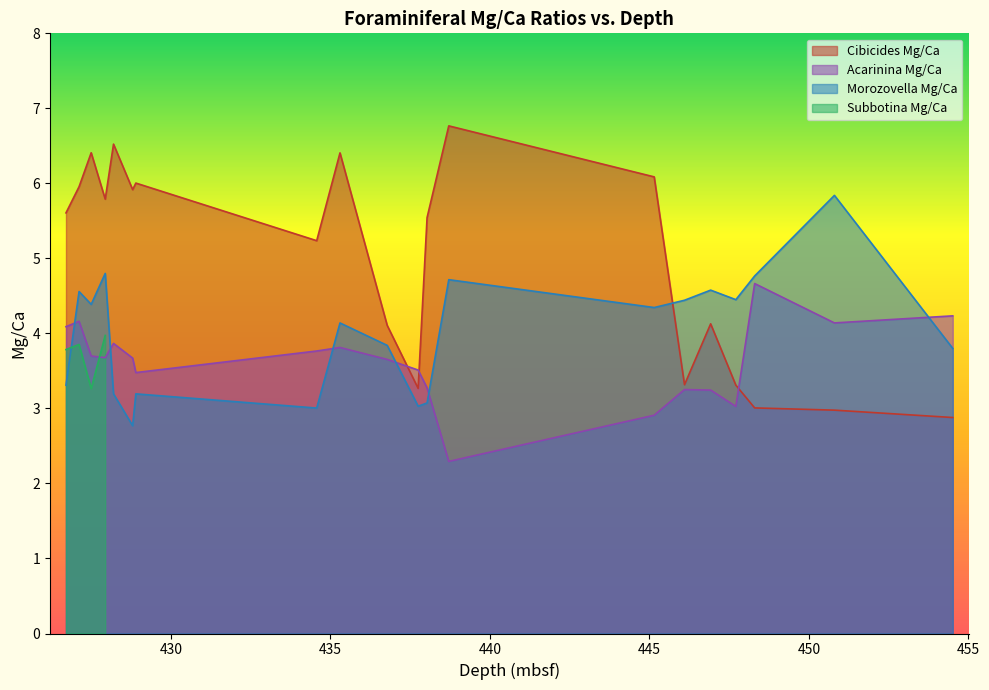

What is the sum of the Cibicides Mg/Ca values at 454.51 and 435.3?

9.3